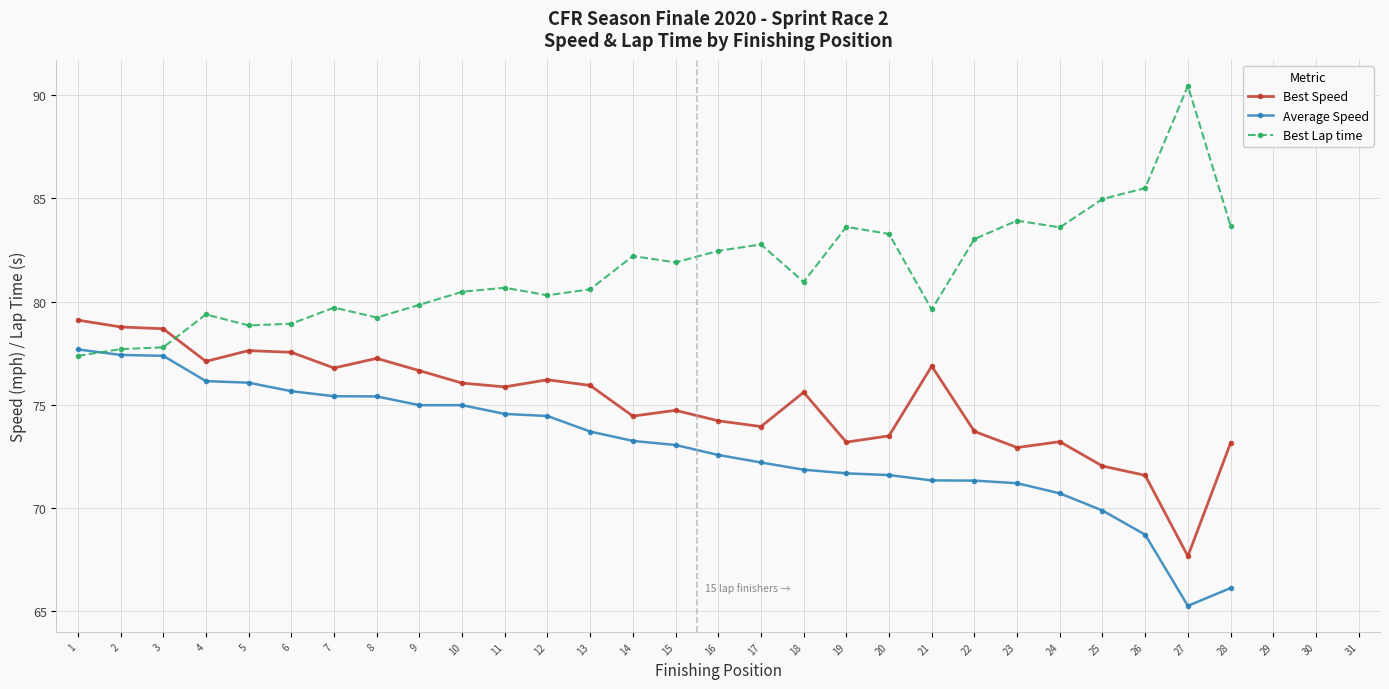

What value does the Average Speed series have at 5?

76.1